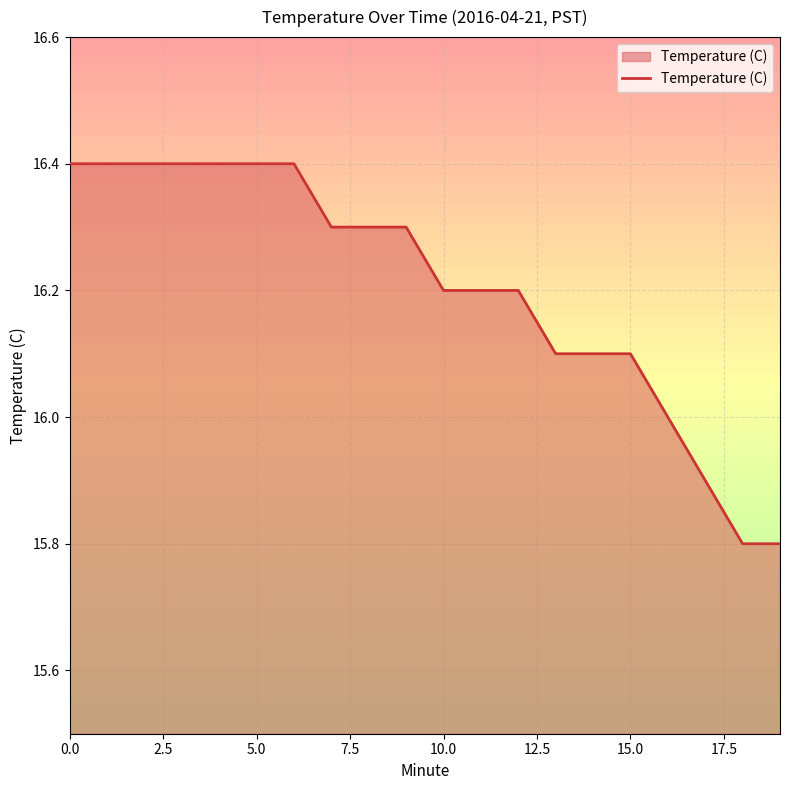

Reading left to right, what are all the values shown in this chart?

16.4	16.4	16.4	16.4	16.4	16.4	16.4	16.3	16.3	16.3	16.2	16.2	16.2	16.1	16.1	16.1	16.0	15.9	15.8	15.8